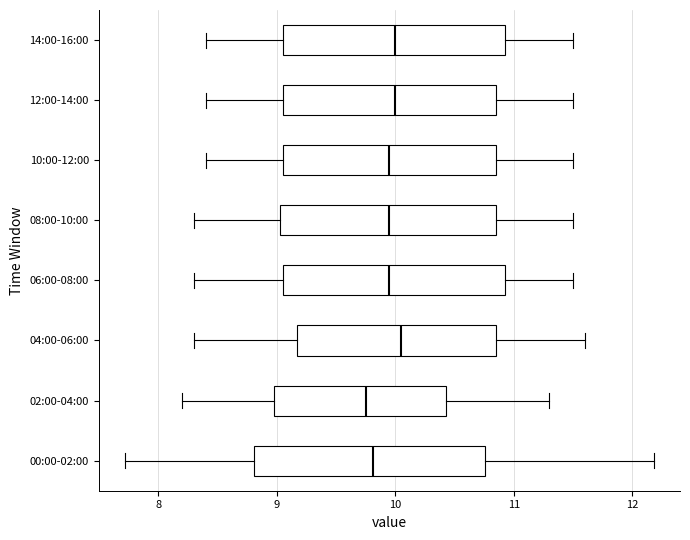

Reading bottom to top, read every box against the x-axis: the position of its median line, the range the box covers, and the ends of its whiskers. The values are not printed on the chart, so give them approximately, as read against the axis.

00:00-02:00: median 9.8, box 8.8 to 10.8, whiskers 7.7 to 12.2
02:00-04:00: median 9.8, box 9.0 to 10.4, whiskers 8.2 to 11.3
04:00-06:00: median 10.1, box 9.2 to 10.9, whiskers 8.3 to 11.6
06:00-08:00: median 10.0, box 9.1 to 10.9, whiskers 8.3 to 11.5
08:00-10:00: median 10.0, box 9.0 to 10.9, whiskers 8.3 to 11.5
10:00-12:00: median 10.0, box 9.1 to 10.9, whiskers 8.4 to 11.5
12:00-14:00: median 10.0, box 9.1 to 10.9, whiskers 8.4 to 11.5
14:00-16:00: median 10.0, box 9.1 to 10.9, whiskers 8.4 to 11.5